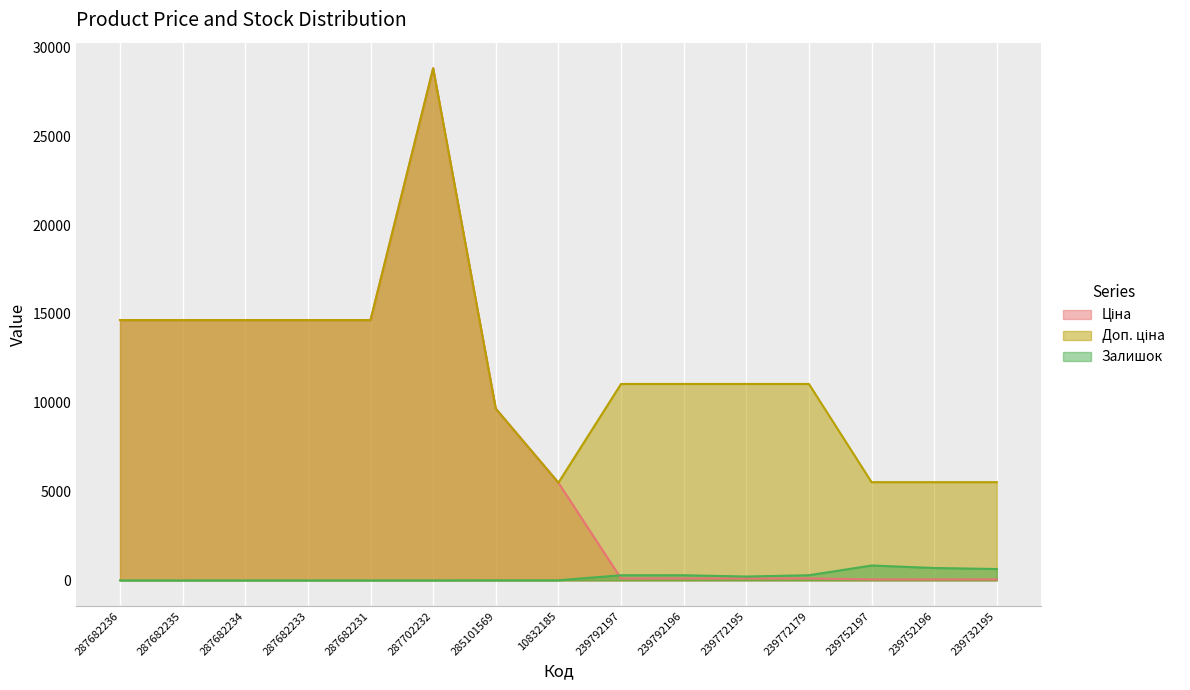

Rank the series by their maximum value, from lowest to highest.

Залишок, Ціна, Доп. ціна